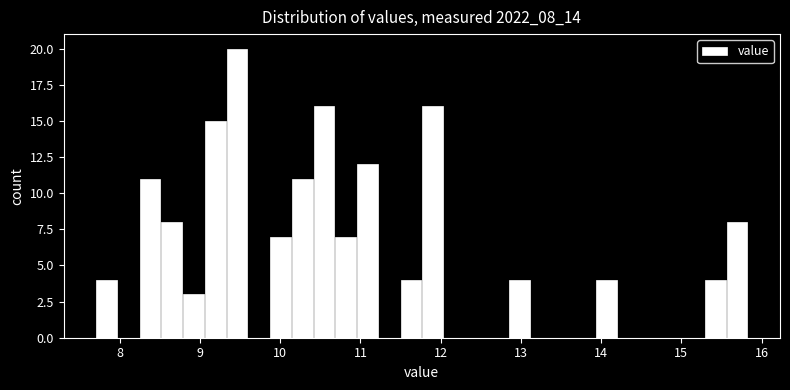

Read against the x-axis, roughly where is the centre of the tallest bar?

9.5